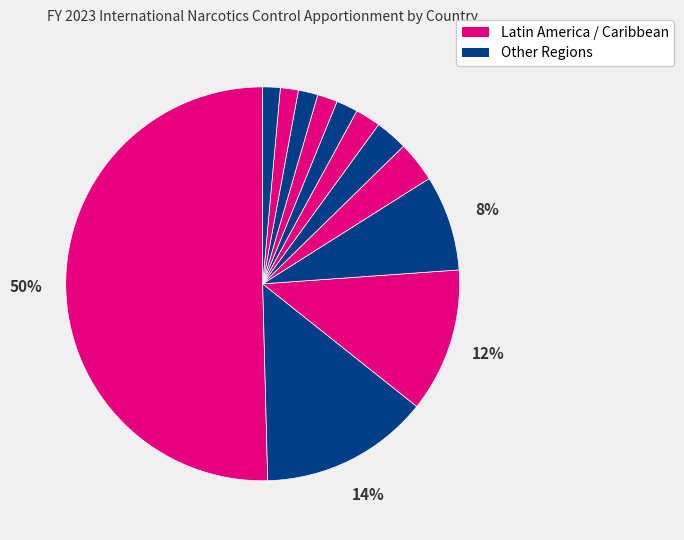

How many segments does this pie chart have?

12